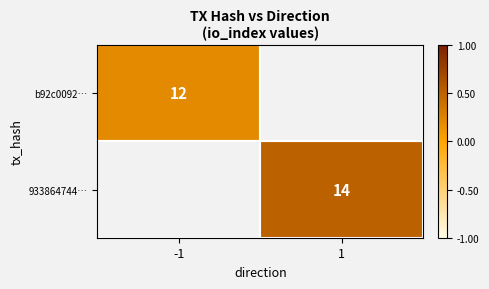

The value of b92c0092… at -1 is 18.6. True or false?

False